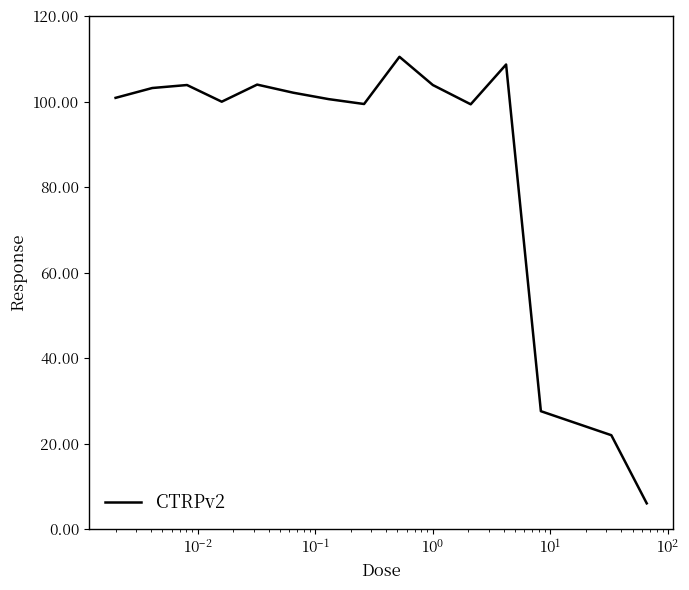

What is the difference between the maximum and minimum values?

104.4